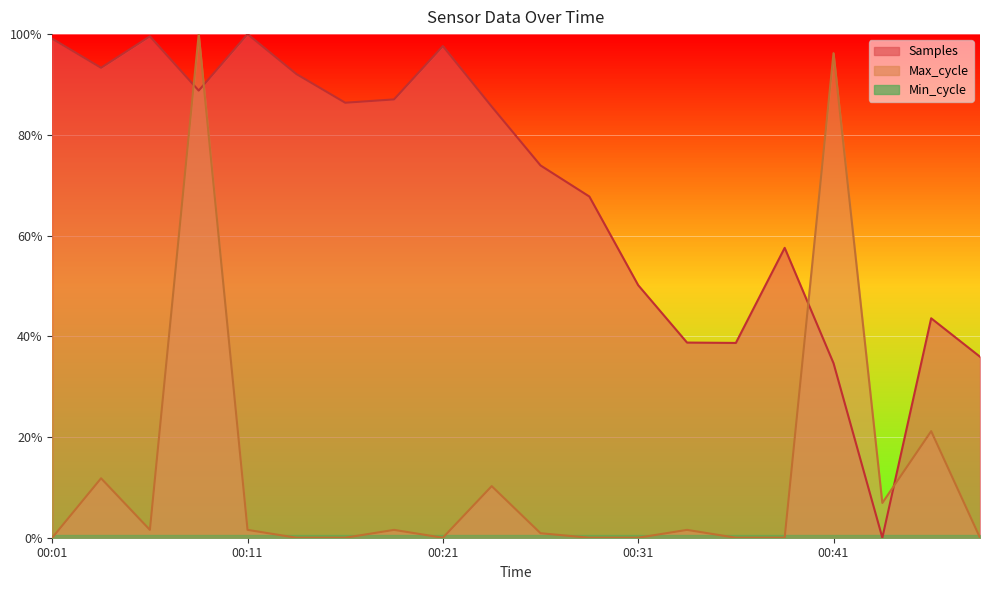

Read the Samples value at 00:41.

34.7